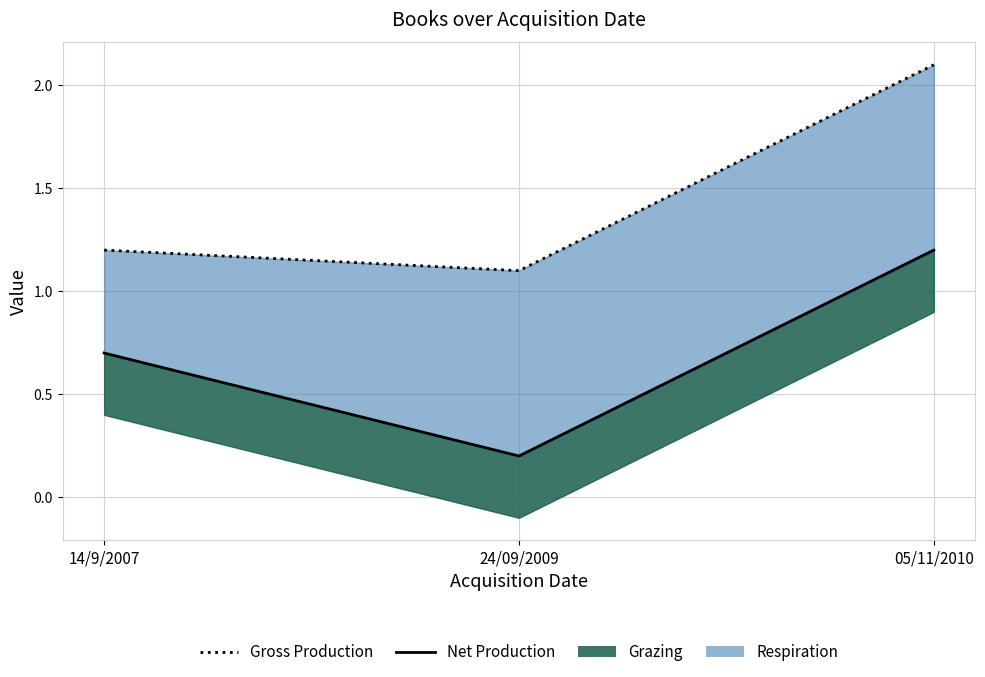

Where is Gross Production nearest to the value 1?

24/09/2009